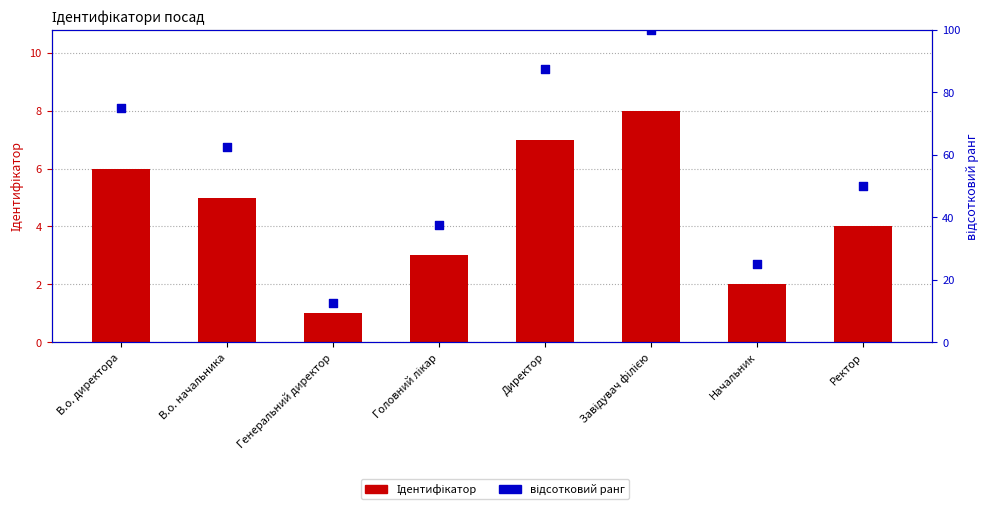

Is the value of Ідентифікатор at В.о. директора greater than the value of відсотковий ранг at Начальник?

No